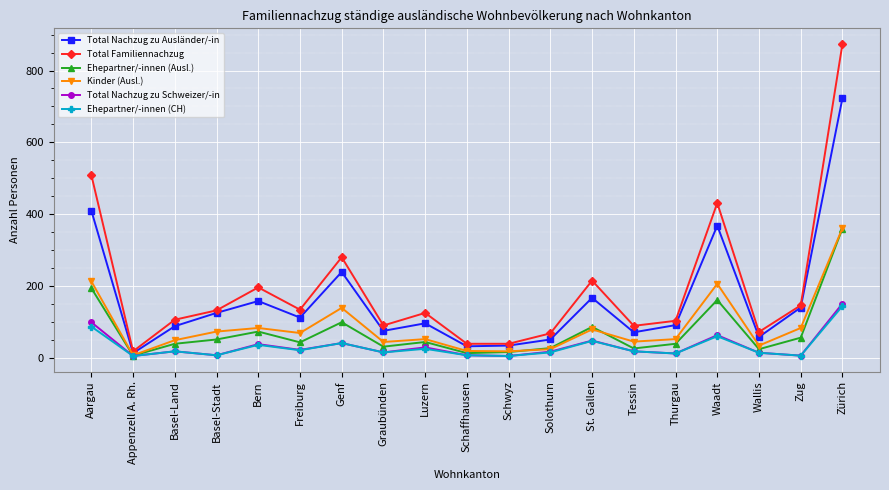

What is the greatest value displayed?

874